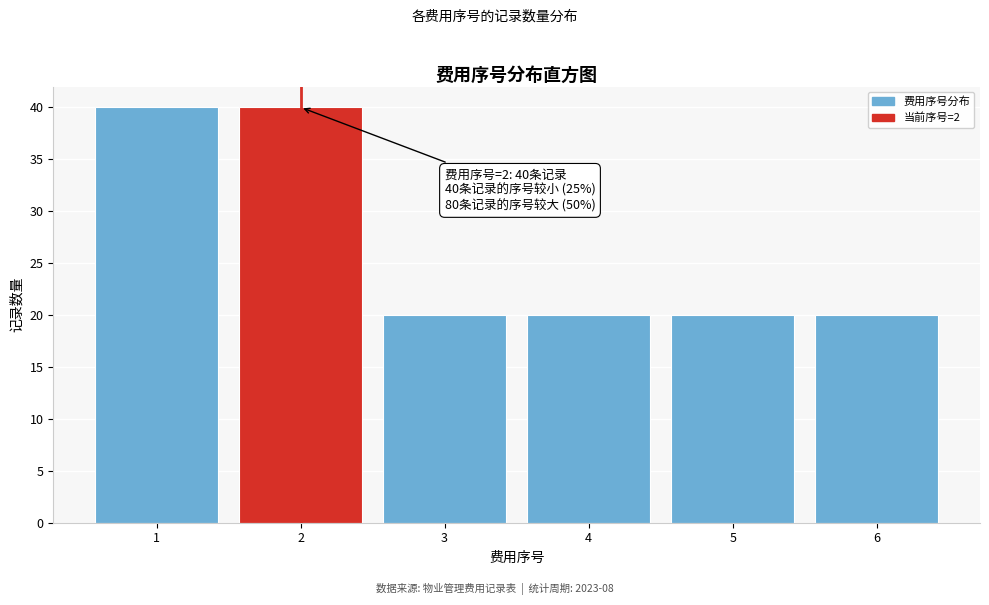

Reading right to left, list all the values displayed in this chart.

20	20	20	20	40	40